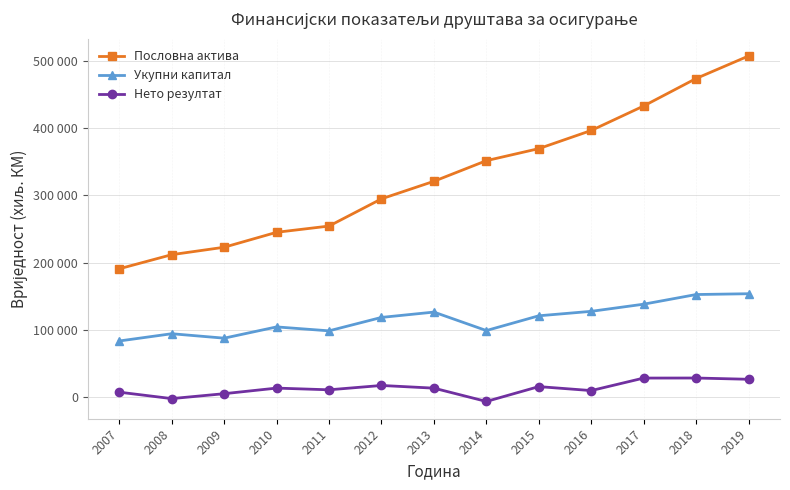

What is the approximate value of Укупни капитал at 2015, to the nearest 100?

121200